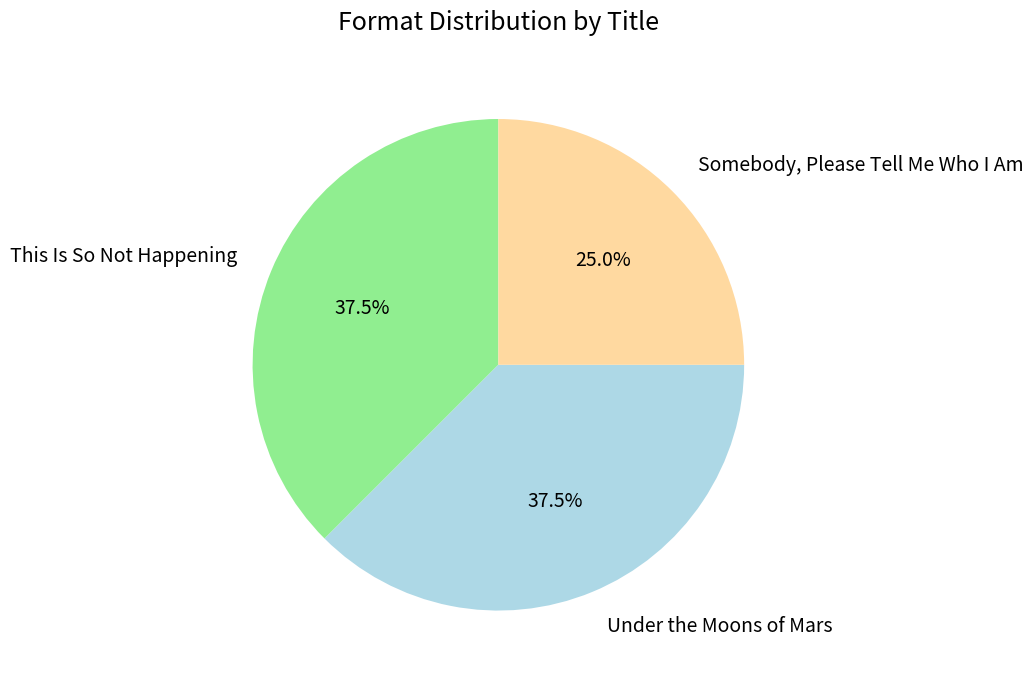

Is Somebody, Please Tell Me Who I Am the majority of the pie?

No